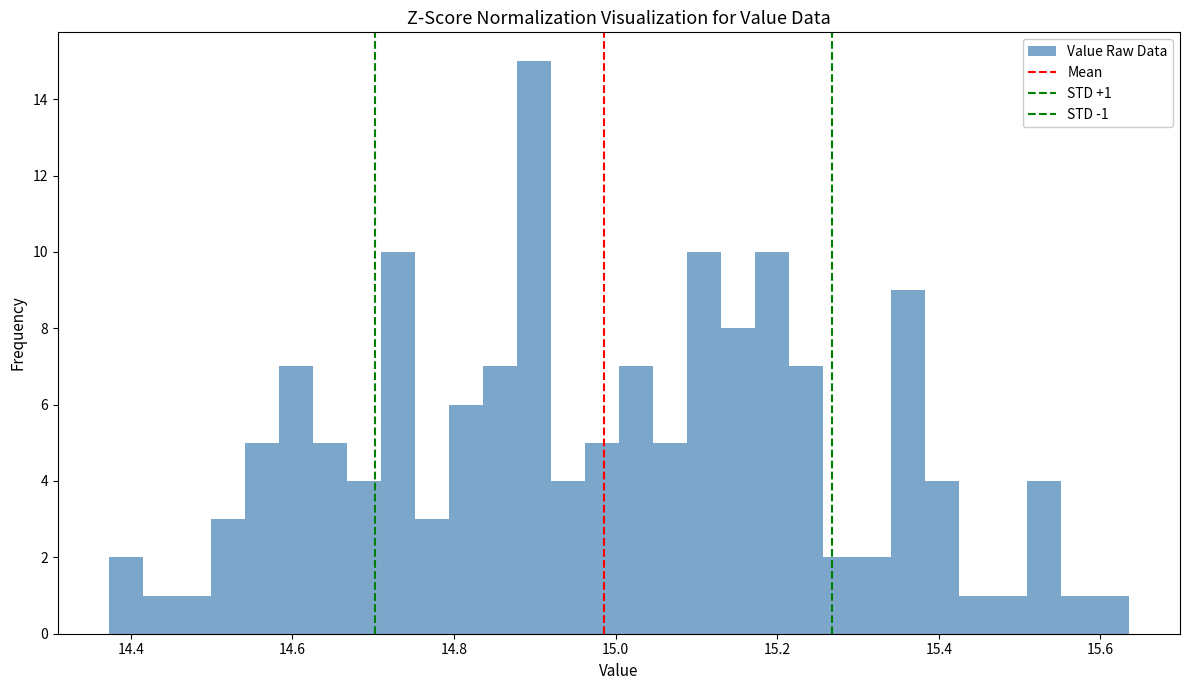

Around what value on the x-axis is the tallest bar? Give the approximate position of its centre, as read against the axis.

14.90